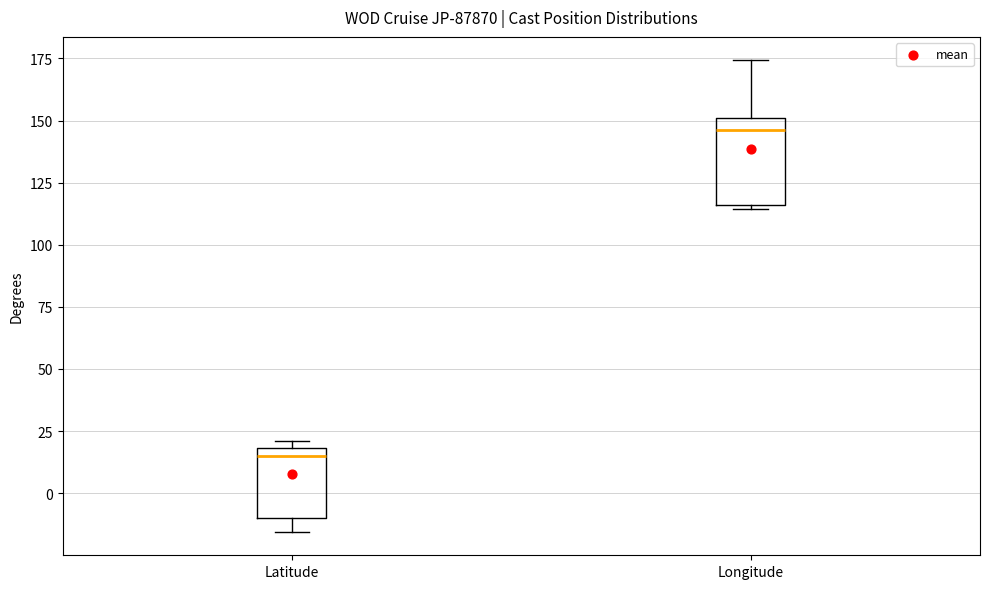

Reading left to right, transcribe this box plot: for each box, give where its median line is, the range the box spans, and where its two whiskers end, as read against the y-axis. The values are not printed on the chart, so give them approximately, as read against the axis.

Latitude: median 15, box -10 to 20, whiskers -15 to 20 (just above the box's upper edge)
Longitude: median 145, box 115 to 150, whiskers 115 (just below the box's lower edge) to 175